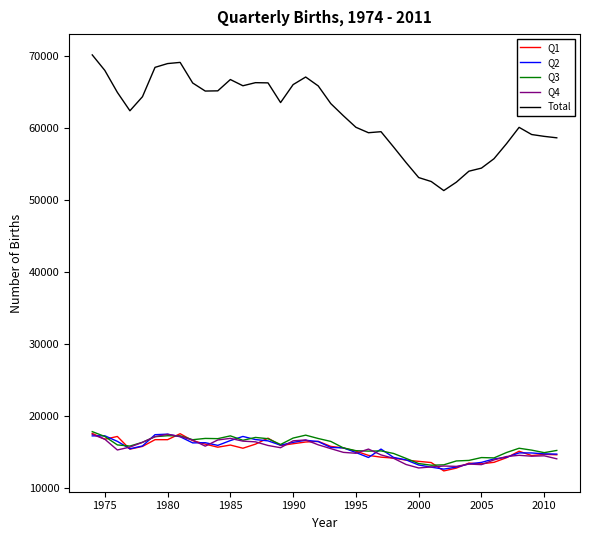

True or false: Q2 and Total cross at least once.

False